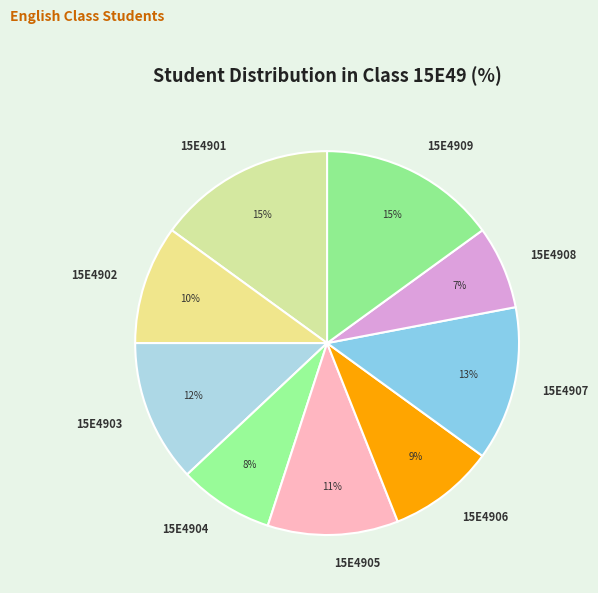

Which category has the smallest portion of the pie?

15E4908